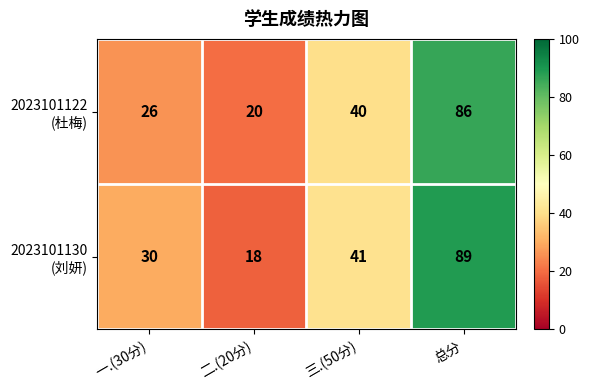

What is the spread (max minus min) of values at 总分?

3